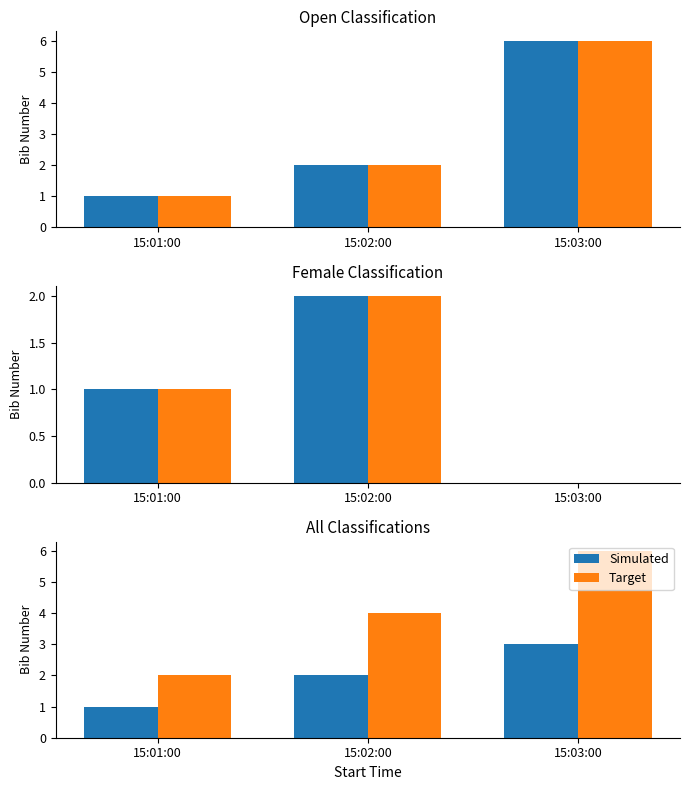

Between 15:01:00 and 15:02:00, which series saw the biggest shift?

Target